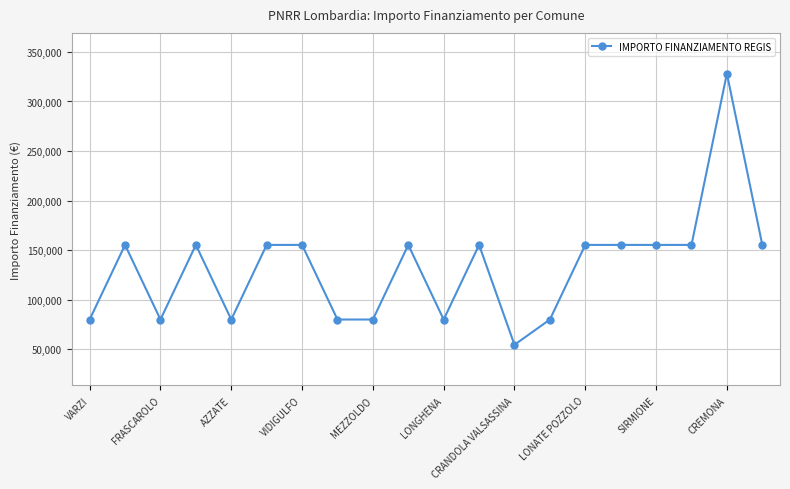

What is the value of the 15th point from the left?

155234